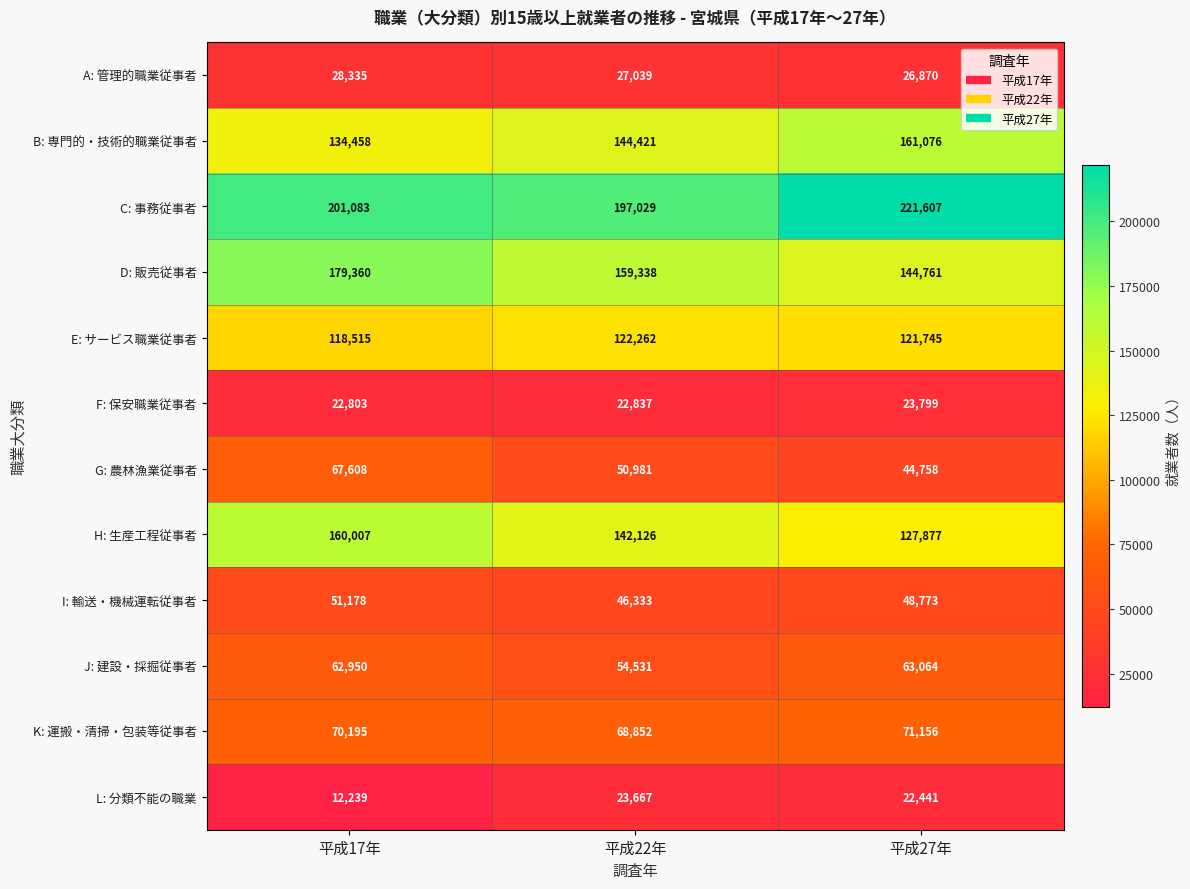

At how many categories does at least one series exceed 194954?

3